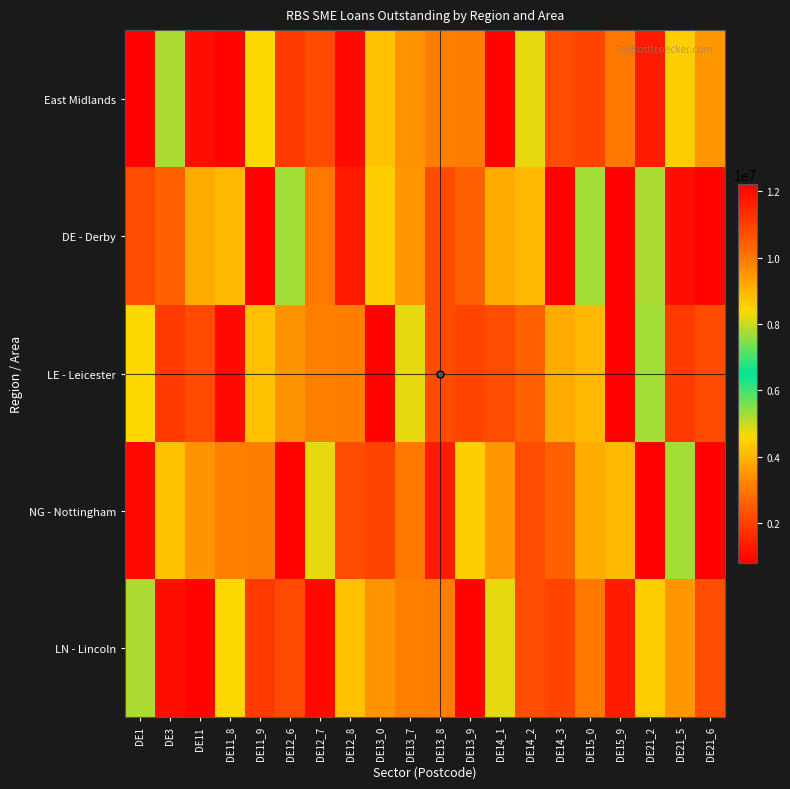

At which category is the sum across all series the highest?

DE1